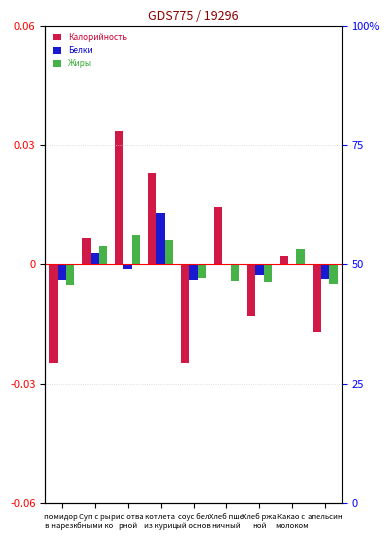

Which series has the largest total across all categories?

Калорийность